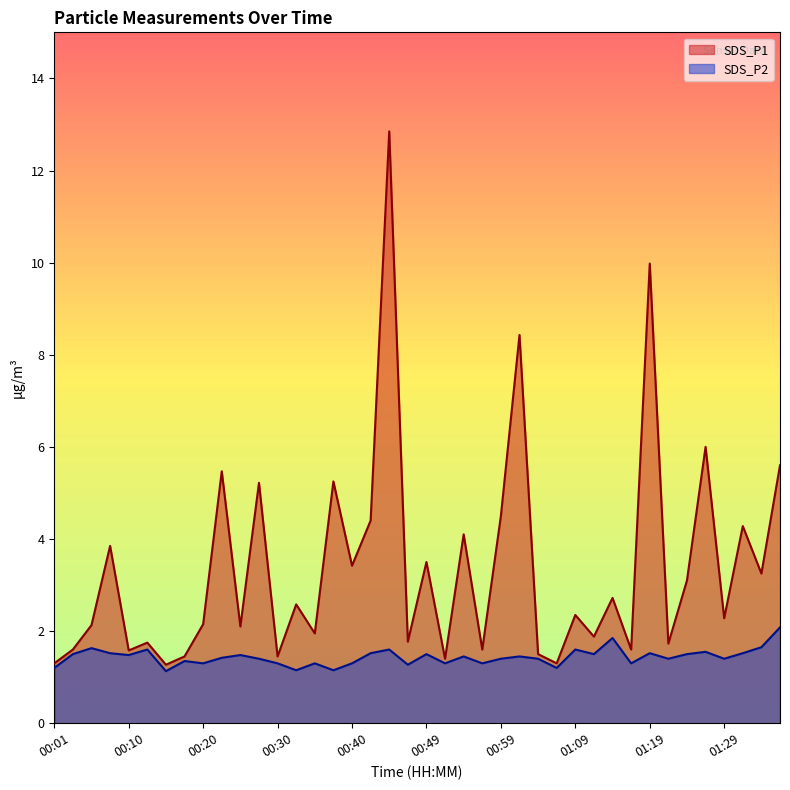

Reading left to right, transcribe all the data shown in this chart.

SDS_P1: 00:01=1.3	00:03=1.6	00:06=2.1	00:08=3.9	00:10=1.6	00:13=1.8	00:15=1.3	00:18=1.4	00:20=2.1	00:23=5.5	00:25=2.1	00:27=5.2	00:30=1.4	00:32=2.6	00:35=1.9	00:37=5.2	00:40=3.4	00:42=4.4	00:44=12.8	00:47=1.8	00:49=3.5	00:52=1.4	00:54=4.1	00:57=1.6	00:59=4.5	01:02=8.4	01:04=1.5	01:06=1.3	01:09=2.4	01:11=1.9	01:14=2.7	01:16=1.6	01:19=10.0	01:22=1.7	01:24=3.1	01:27=6.0	01:29=2.3	01:32=4.3	01:34=3.2	01:37=5.6
SDS_P2: 00:01=1.2	00:03=1.5	00:06=1.6	00:08=1.5	00:10=1.5	00:13=1.6	00:15=1.1	00:18=1.4	00:20=1.3	00:23=1.4	00:25=1.5	00:27=1.4	00:30=1.3	00:32=1.1	00:35=1.3	00:37=1.1	00:40=1.3	00:42=1.5	00:44=1.6	00:47=1.3	00:49=1.5	00:52=1.3	00:54=1.4	00:57=1.3	00:59=1.4	01:02=1.4	01:04=1.4	01:06=1.2	01:09=1.6	01:11=1.5	01:14=1.9	01:16=1.3	01:19=1.5	01:22=1.4	01:24=1.5	01:27=1.6	01:29=1.4	01:32=1.5	01:34=1.6	01:37=2.1